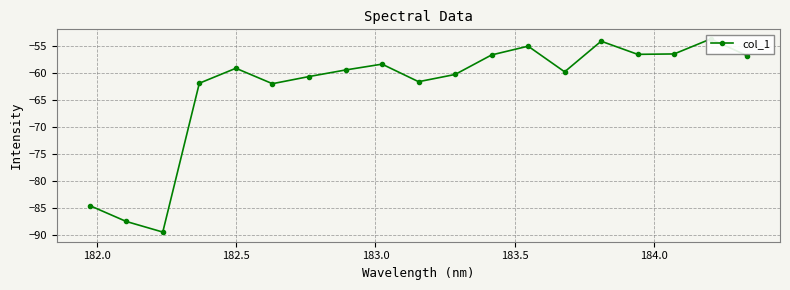

How many data points are less than -59?

11